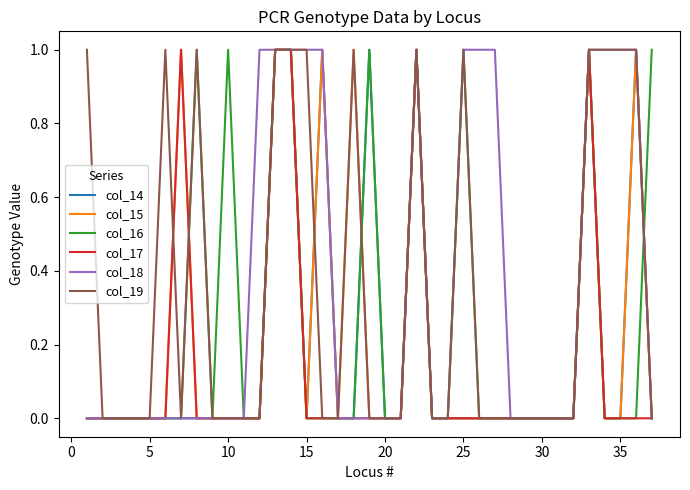

Which series has the largest total across all categories?

col_18